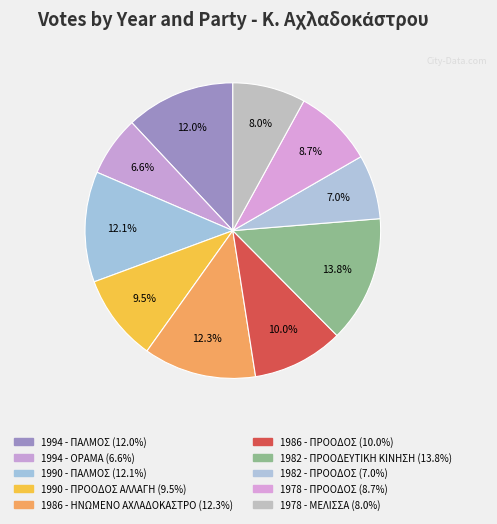

To the nearest percent, what percentage of the pie is 1978 - ΠΡΟΟΔΟΣ?

9%